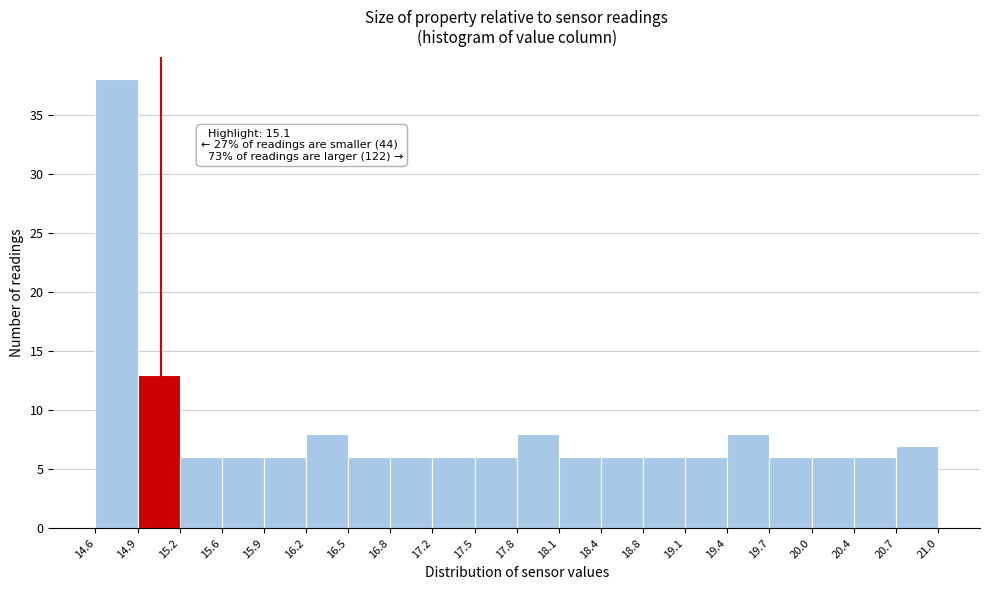

Which range on the x-axis has the tallest bar?

14.6 to 14.9